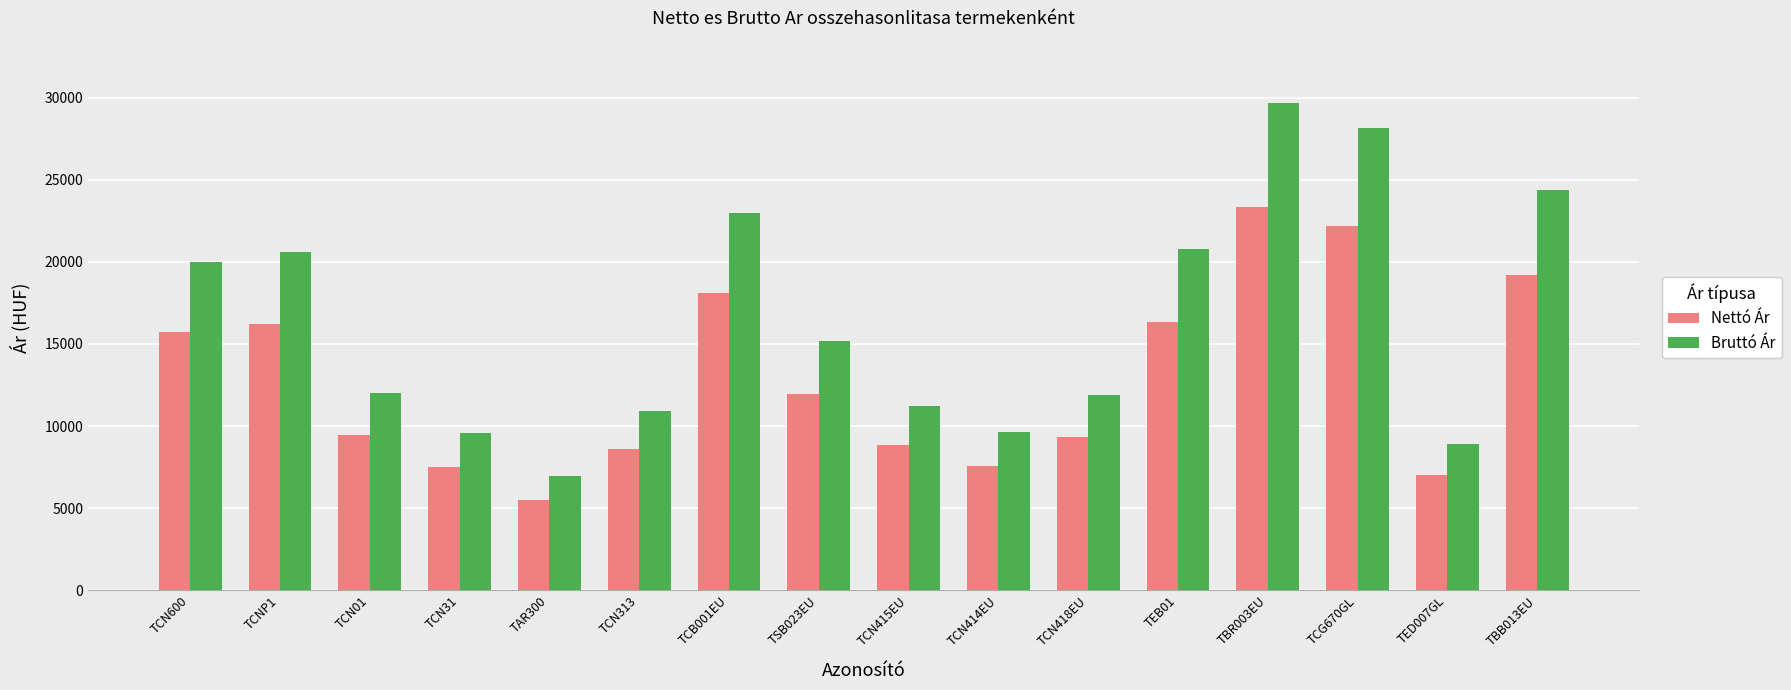

Which series changed the most between TAR300 and TBB013EU?

Bruttó Ár